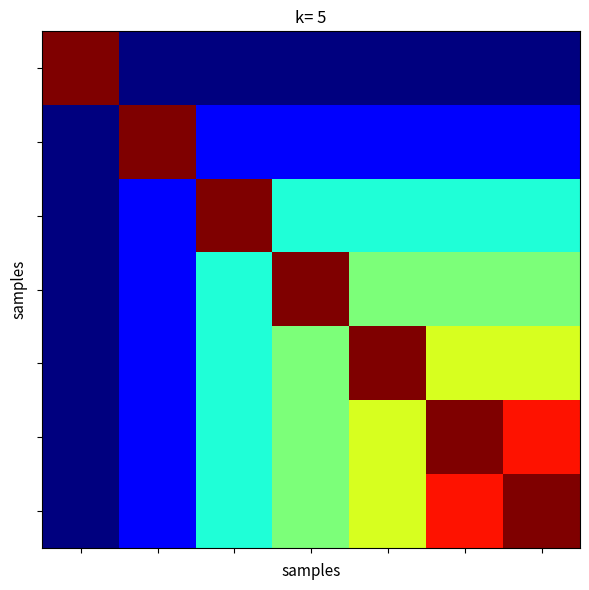

How many series are shown in this chart?

7